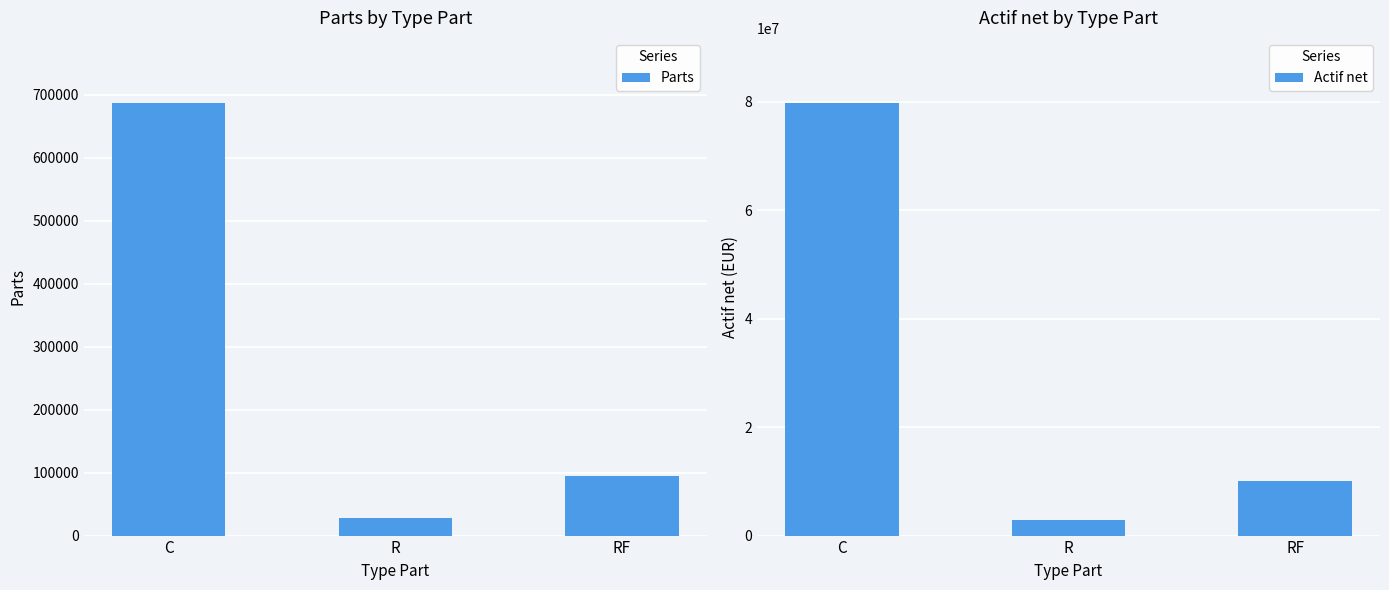

Where does the Parts series first go above 93861?

C